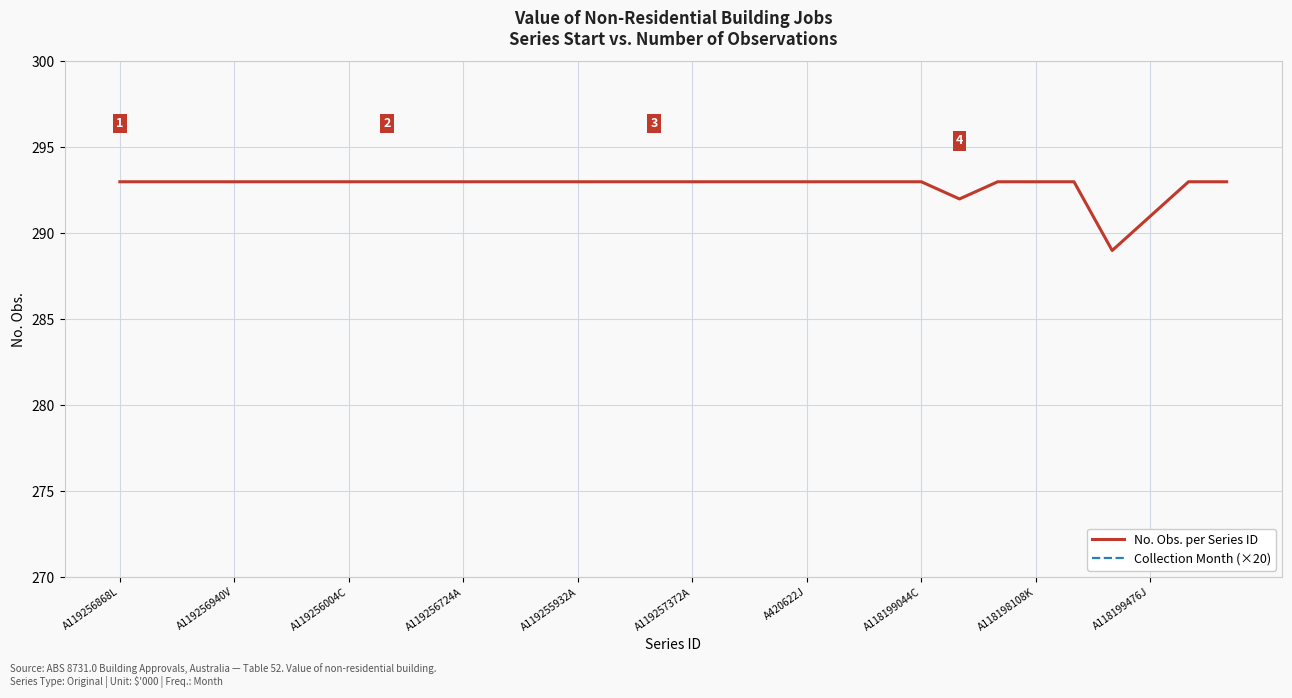

How many lines are shown in the chart?

2